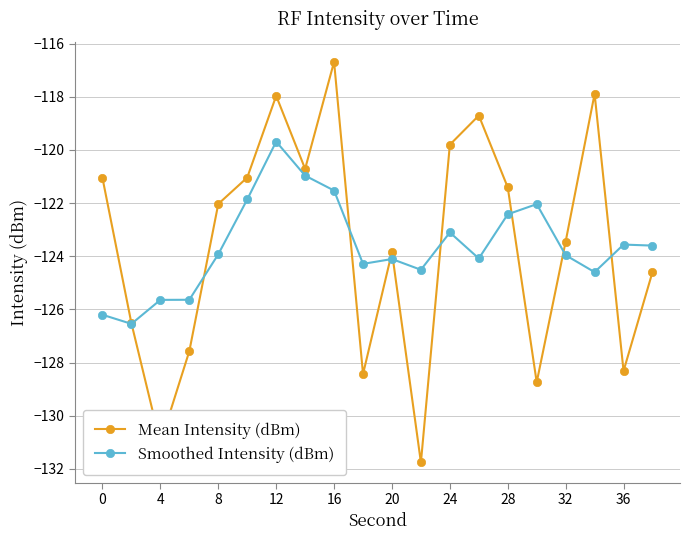

How many interior local peaks does the Mean Intensity (dBm) series have?

5